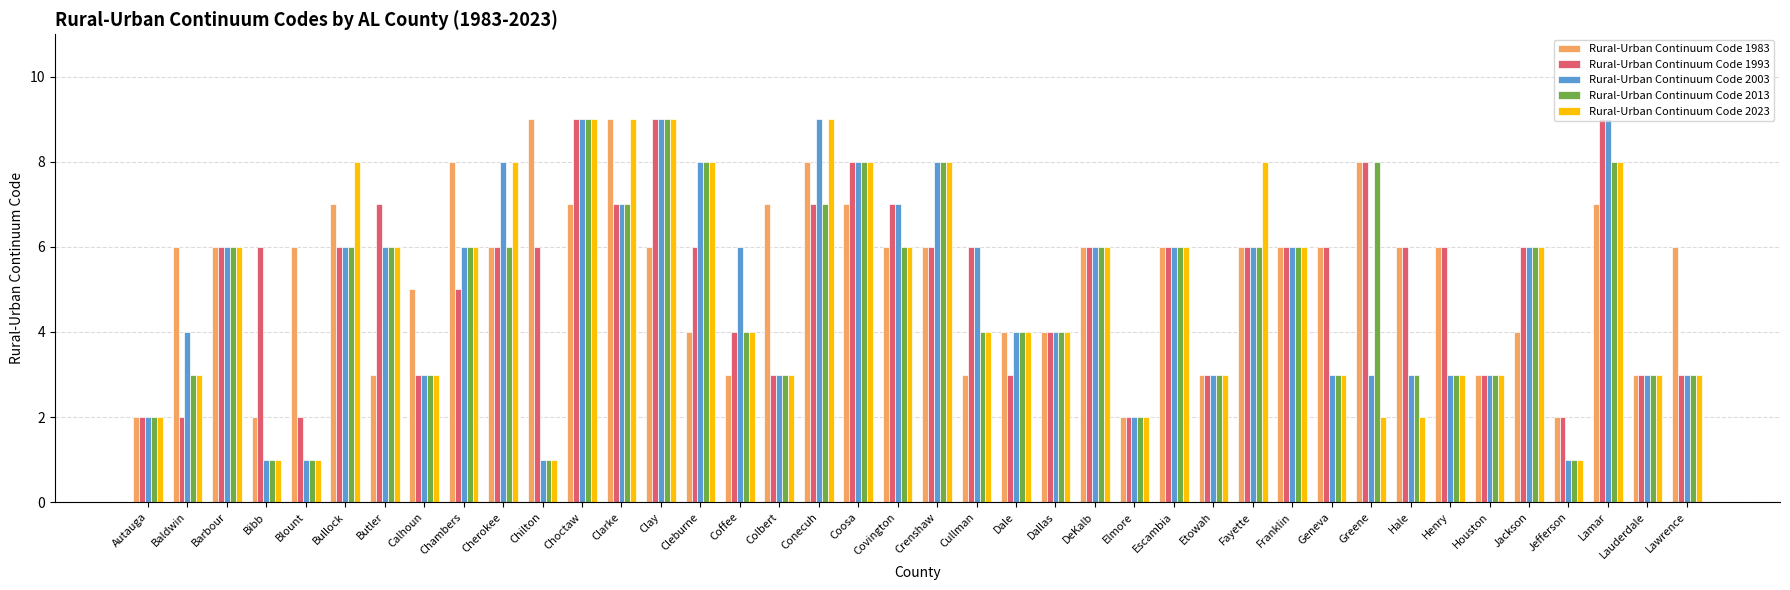

What is the label of the 26th bar from the right?

Cleburne